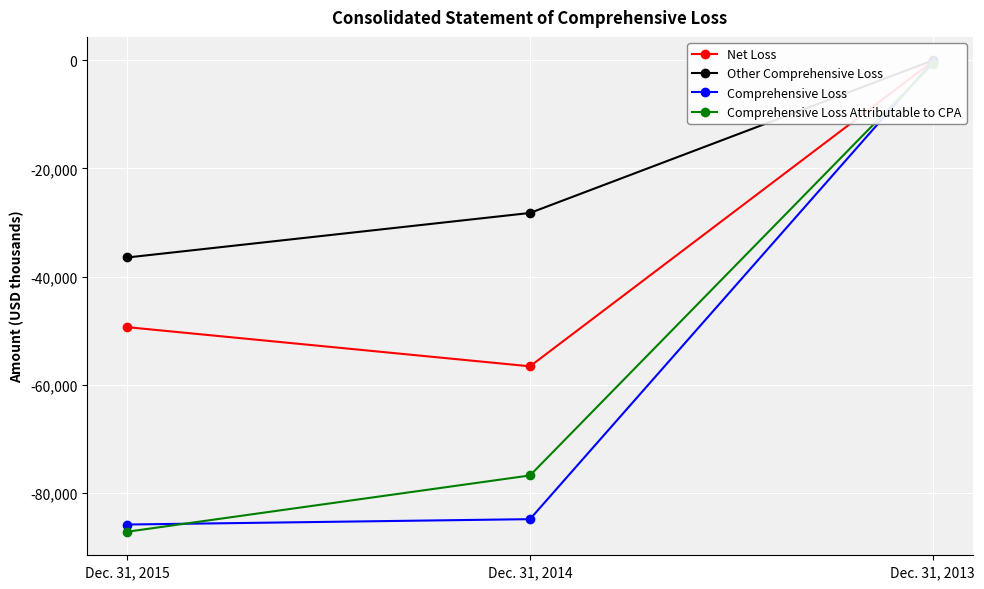

The value of Comprehensive Loss at Dec. 31, 2015 is -85780. True or false?

True